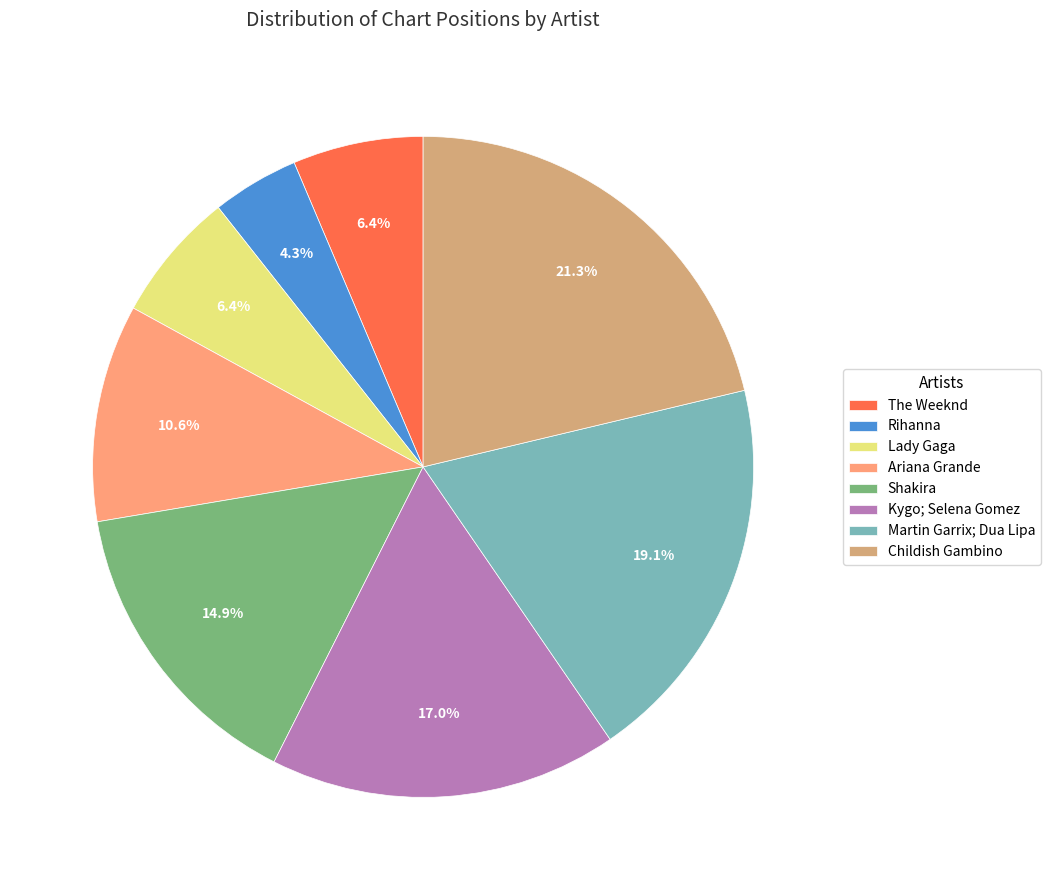

Is it true that Ariana Grande is 25% of the pie?

False